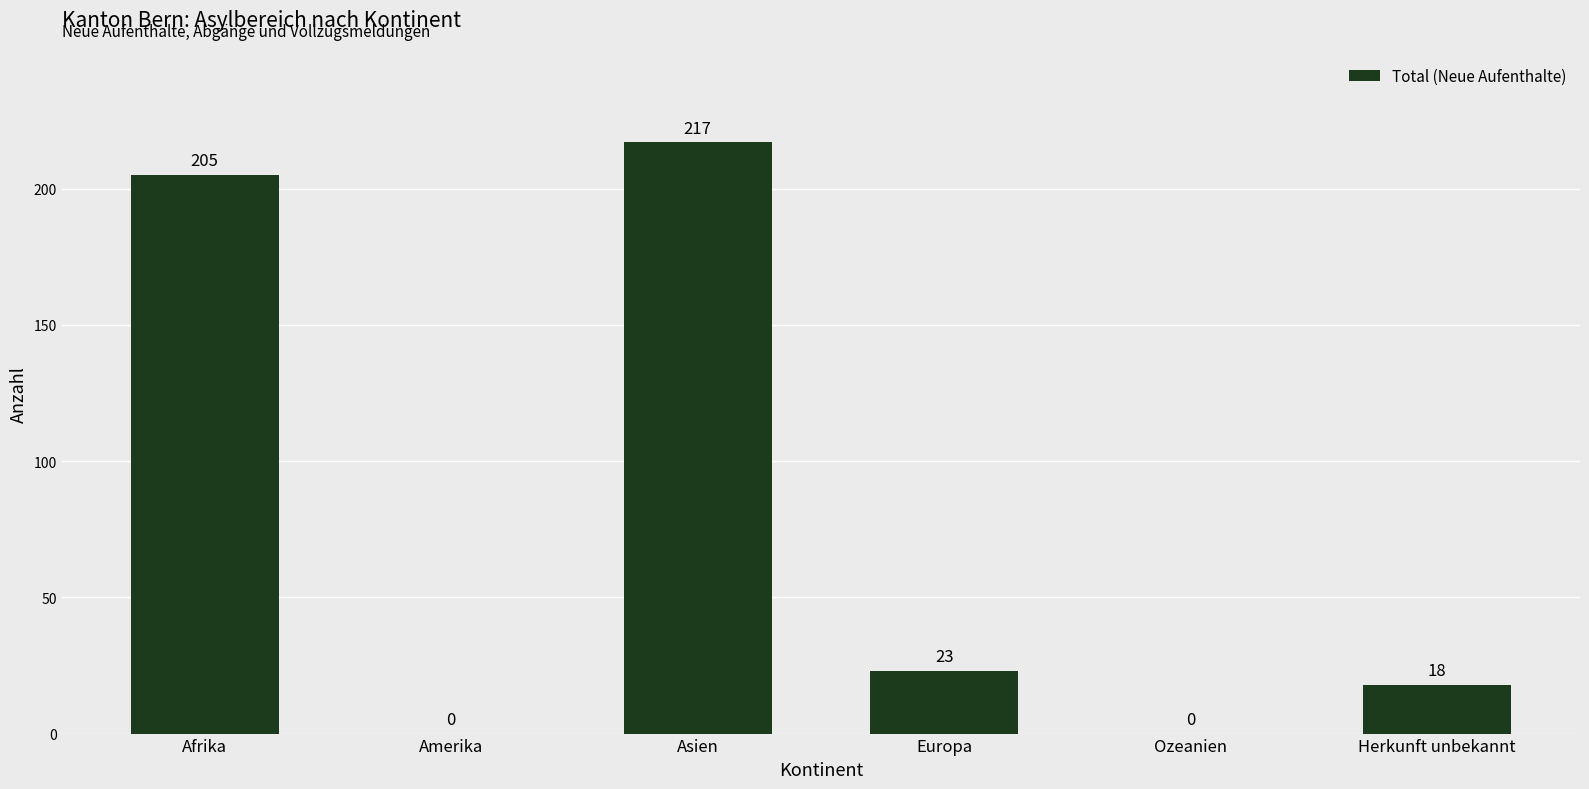

Reading left to right, list all the values displayed in this chart.

205	0	217	23	0	18